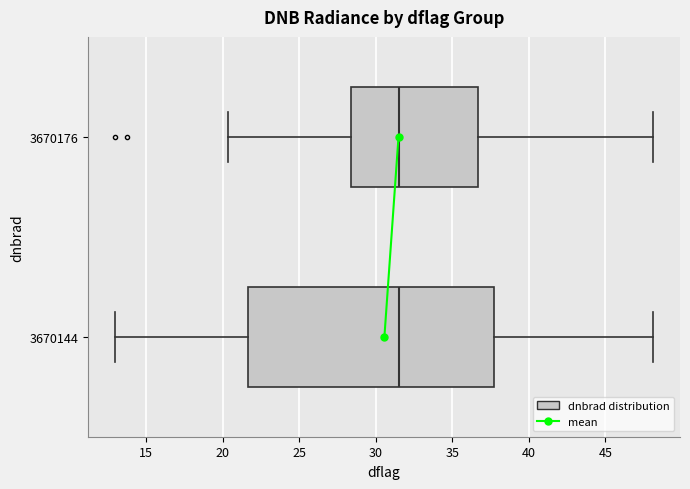

Where does the left whisker of the box at y = 3670144 end on the x-axis? The values are not printed on the chart, so give them approximately, as read against the axis.

13.0